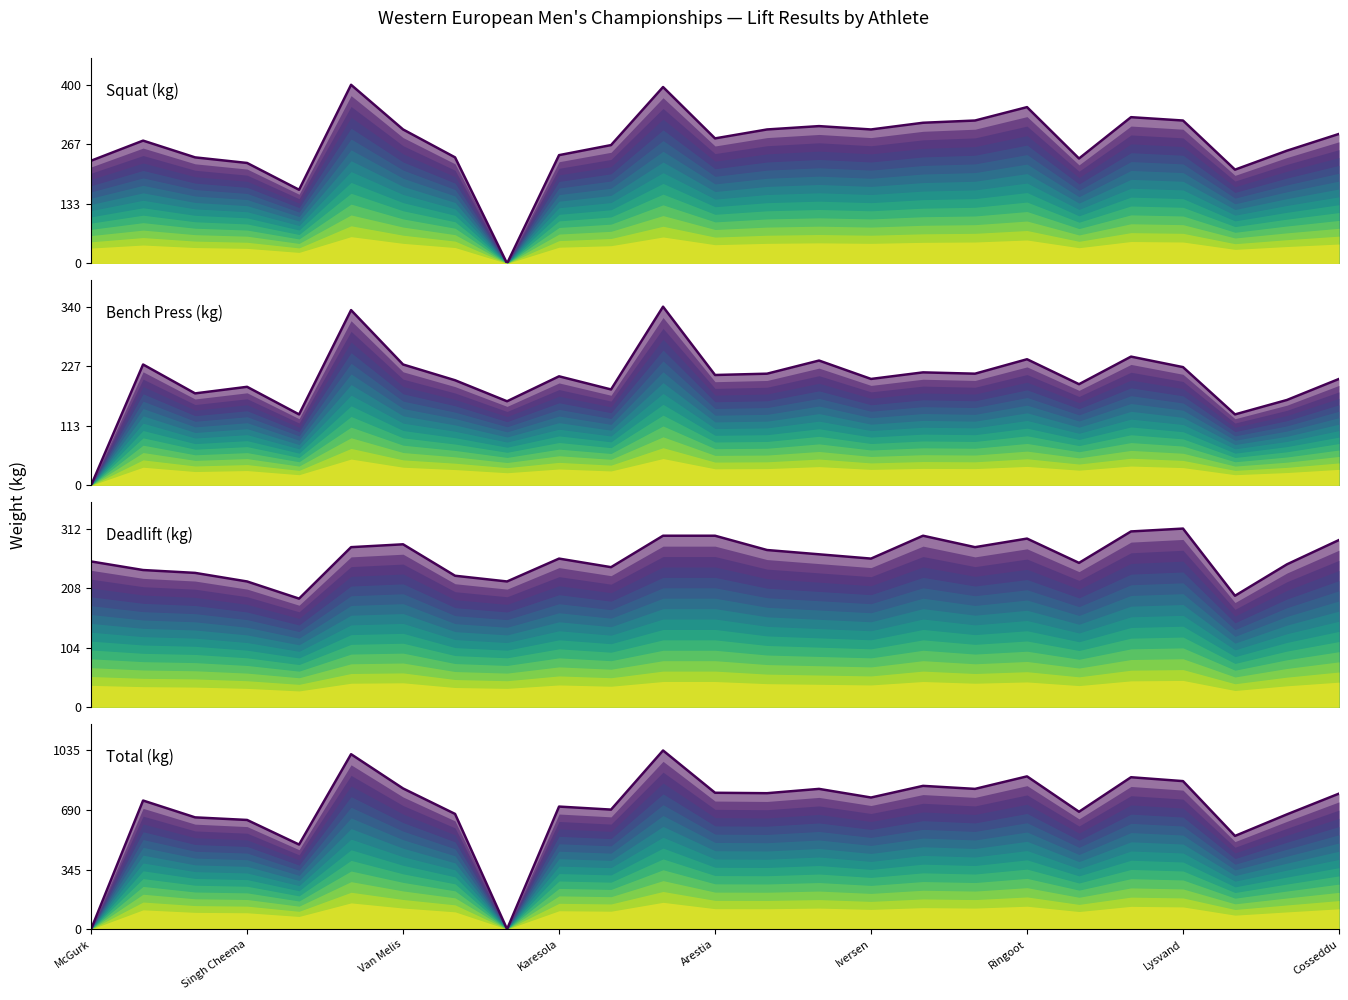

At Arestia, list the series in order from largest to smallest.

Total (kg), Deadlift (kg), Squat (kg), Bench Press (kg)